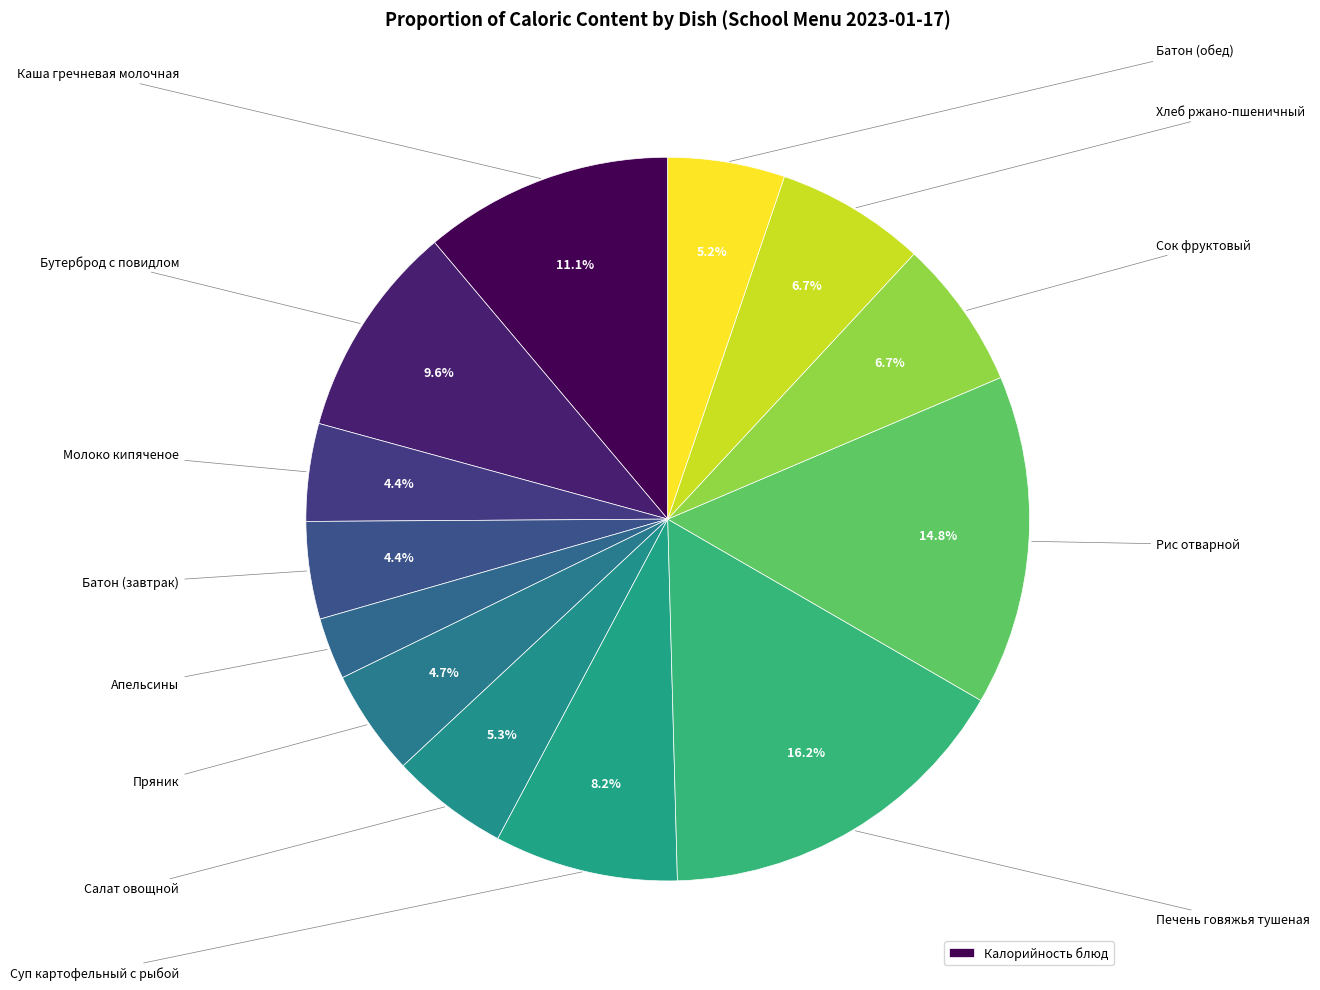

How many segments does this pie chart have?

13